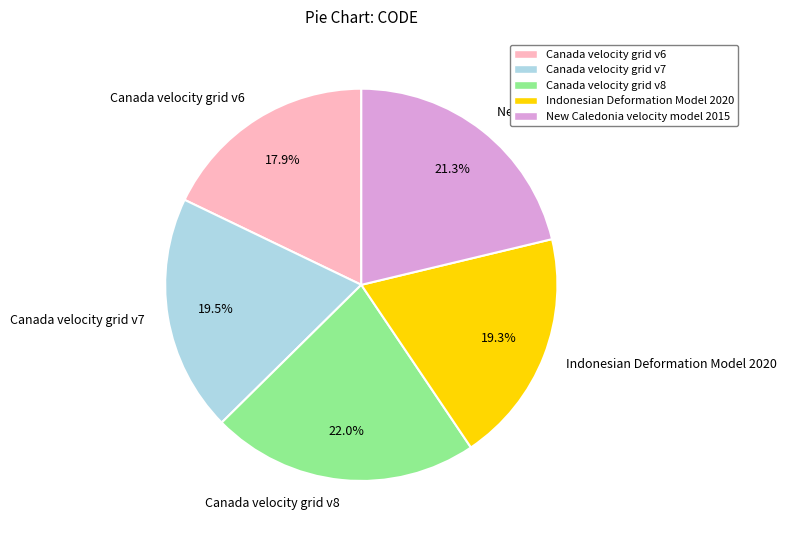

Does Canada velocity grid v6 account for over 50% of the chart?

No